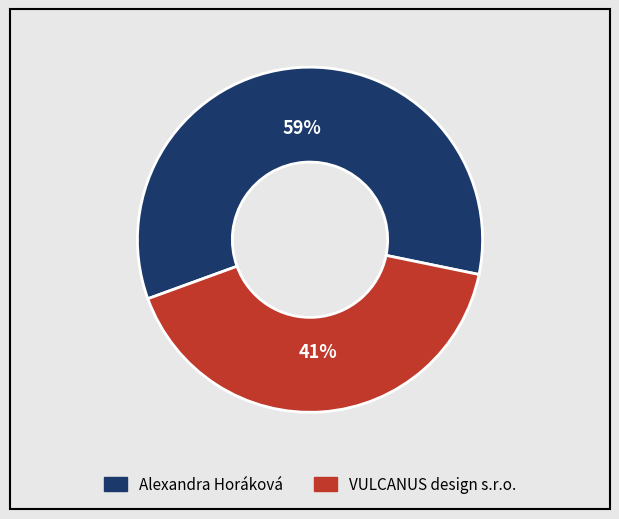

What is the ratio of the value at Alexandra Horáková to the value at VULCANUS design s.r.o.?

1.4